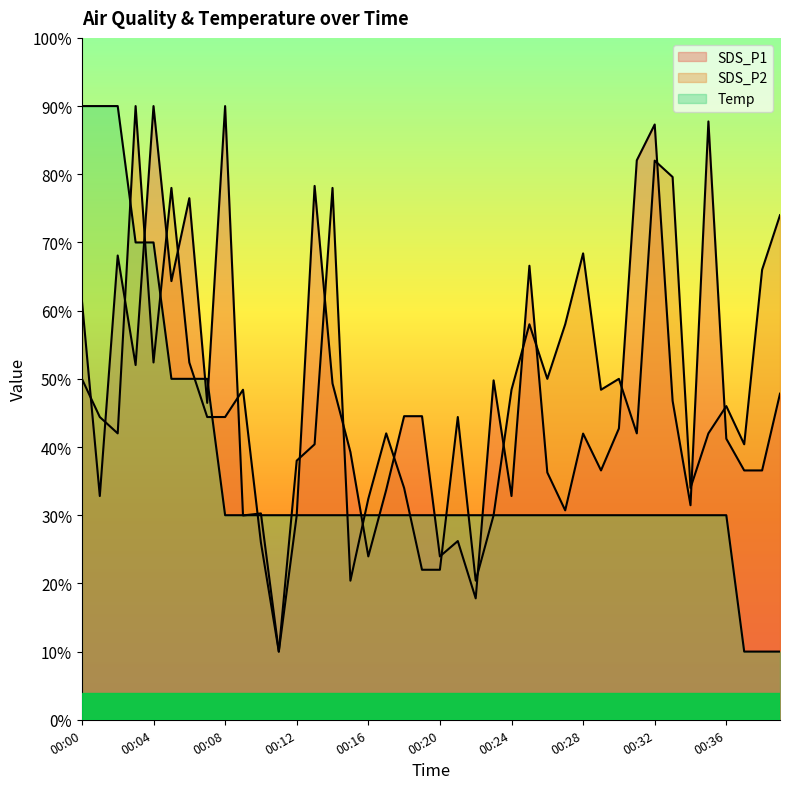

Does the chart have visible grid lines?

No